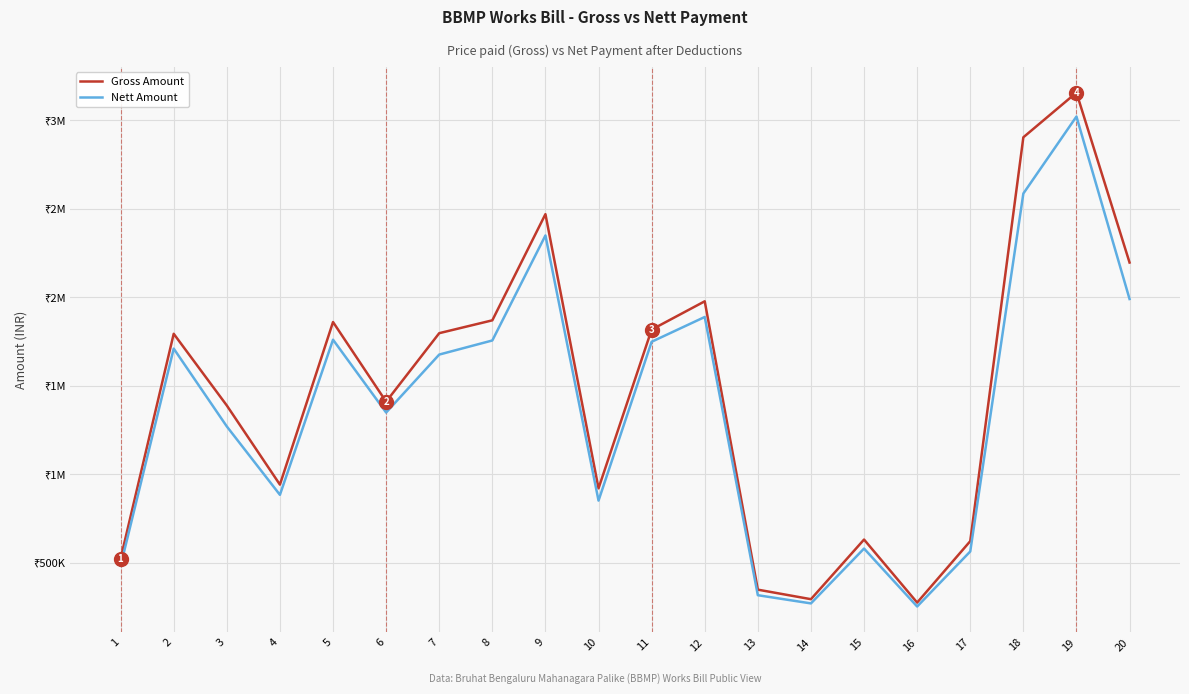

What are all the series names shown in the legend?

Gross Amount, Nett Amount